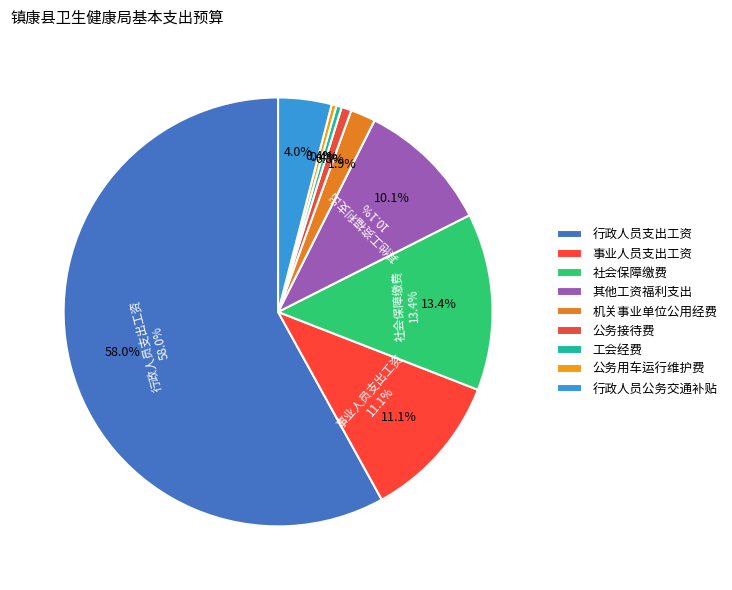

Count the number of slices in the pie.

9